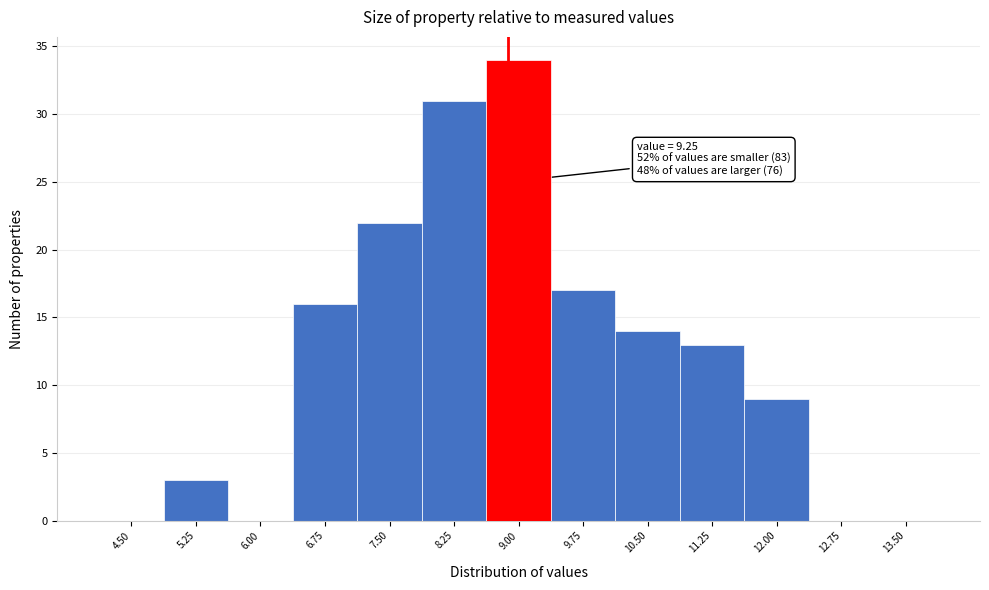

Reading left to right, transcribe all the data shown in this chart.

4.50=0	5.25=3	6.00=0	6.75=16	7.50=22	8.25=31	9.00=34	9.75=17	10.50=14	11.25=13	12.00=9	12.75=0	13.50=0